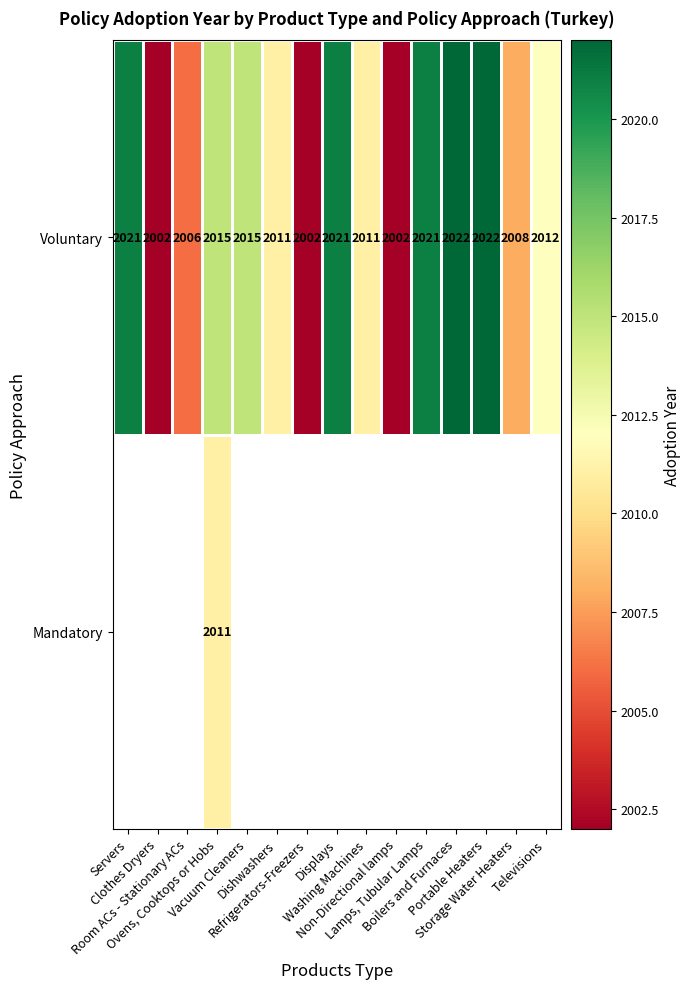

What is the lowest value of the Voluntary series?

2002